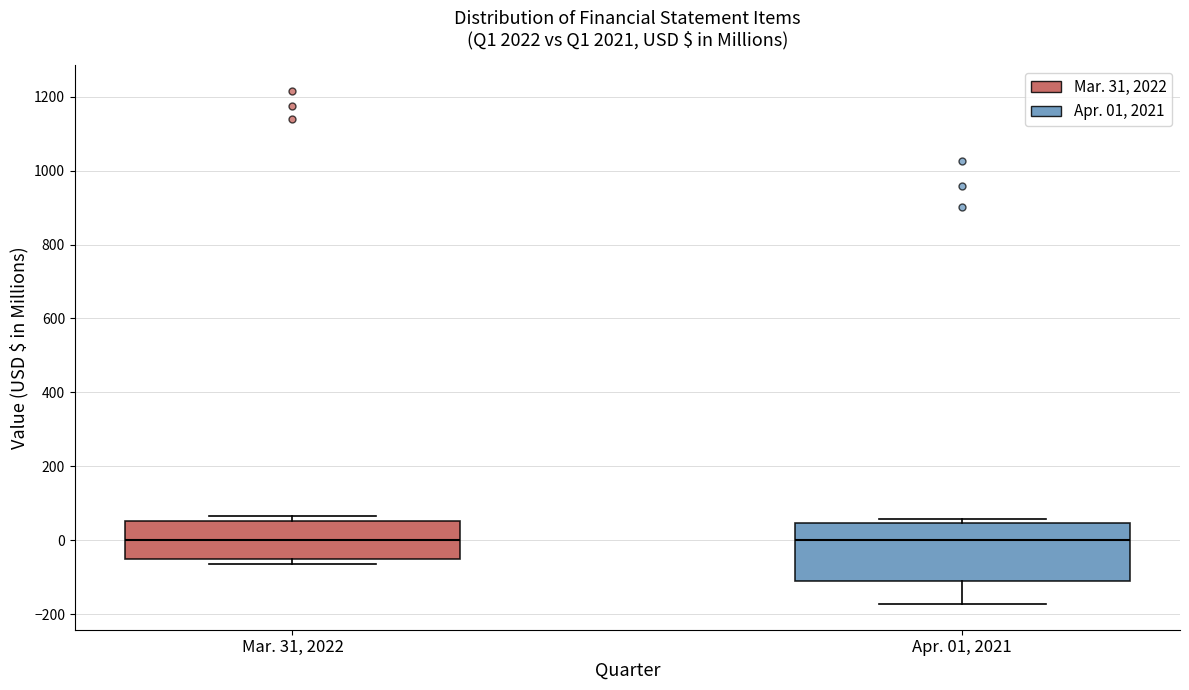

Where is the lower edge of the box for Mar. 31, 2022 on the y-axis? The values are not printed on the chart, so give them approximately, as read against the axis.

-40